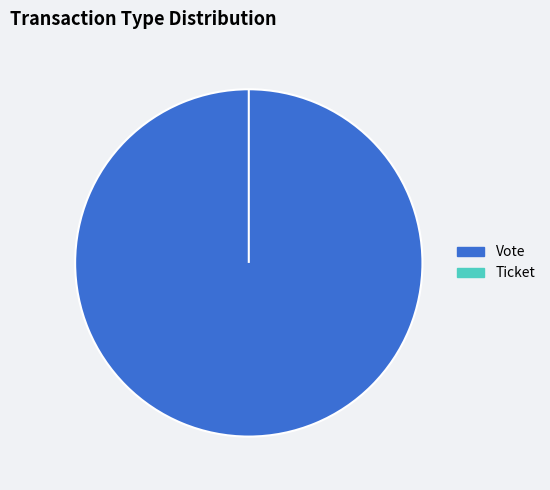

To the nearest percent, what portion does Vote represent?

100%